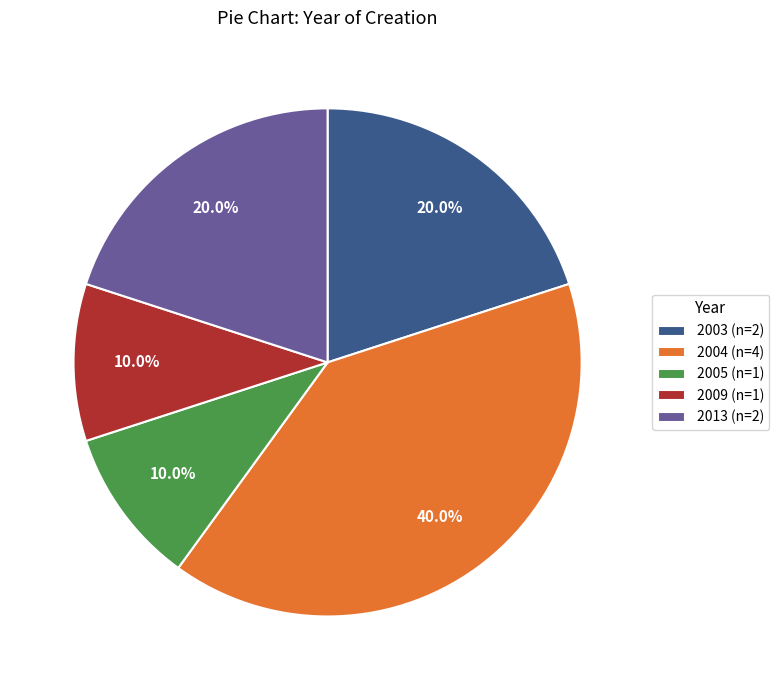

What percentage do 2003 (n=2) and 2009 (n=1) together represent?

30.0%